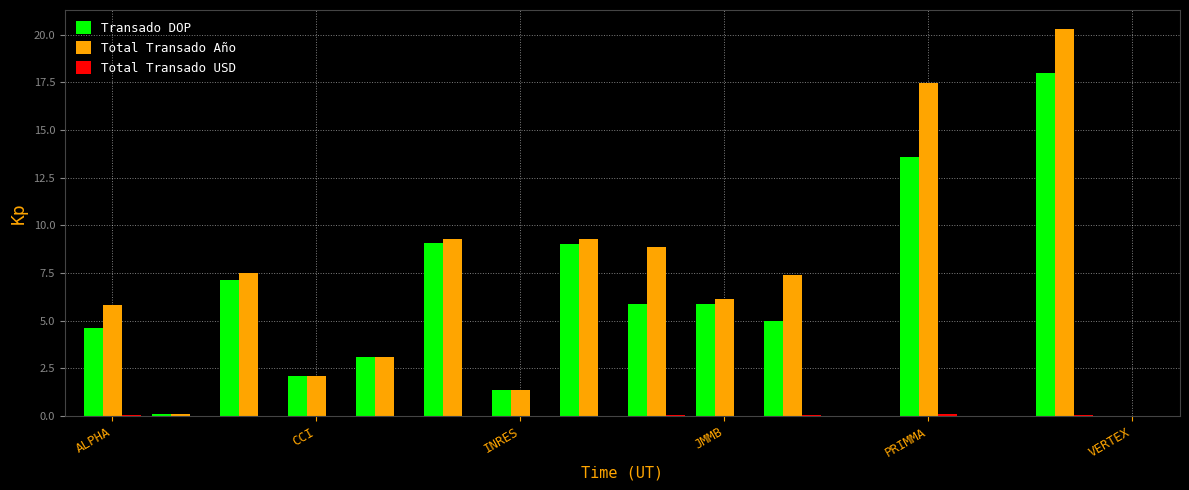

What is the sum of all Total Transado Año values?

98.7